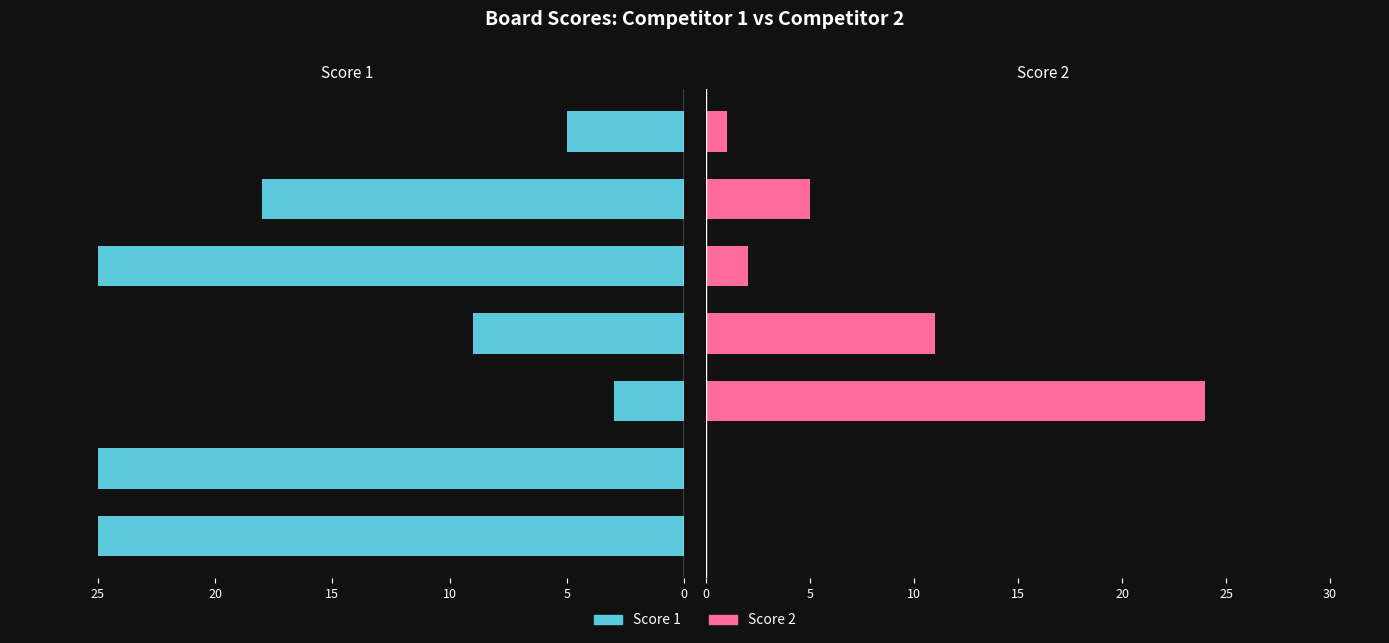

At how many categories does at least one series exceed 24?

3